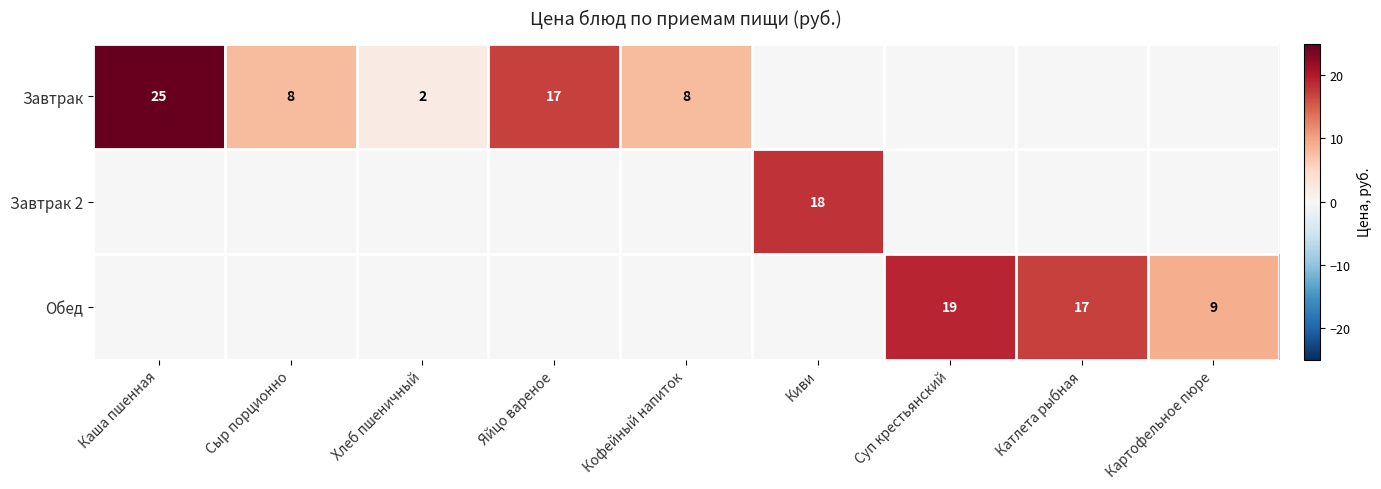

What is the sum of the Завтрак values at Каша пшенная and Яйцо вареное?

42